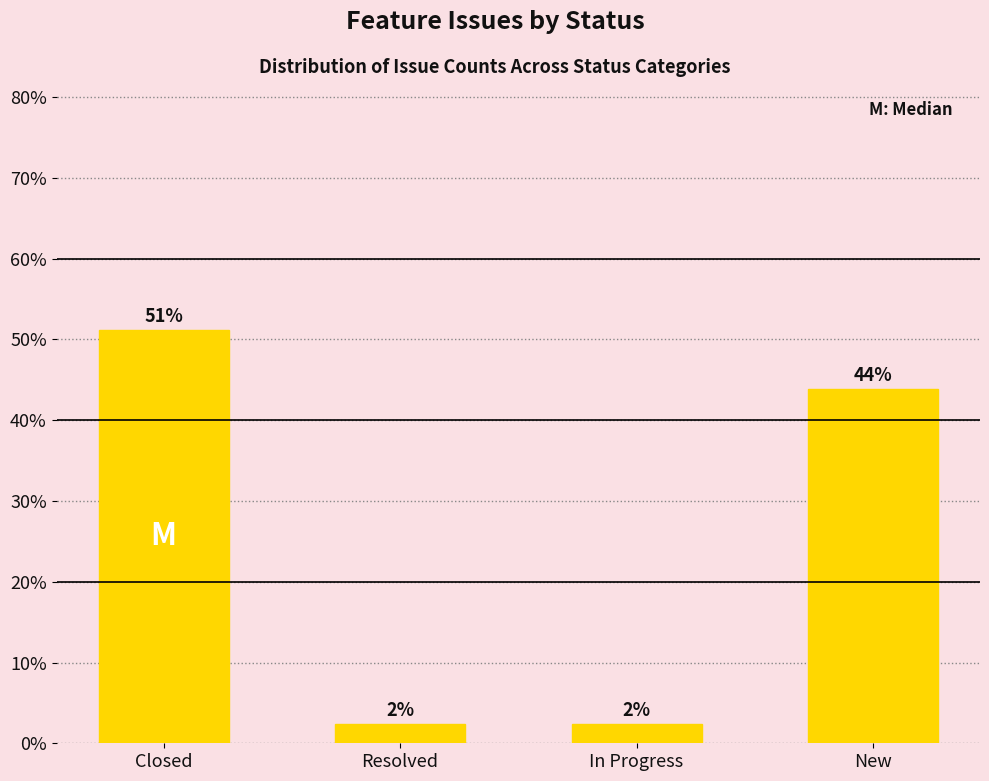

What is the greatest value displayed?

51.2